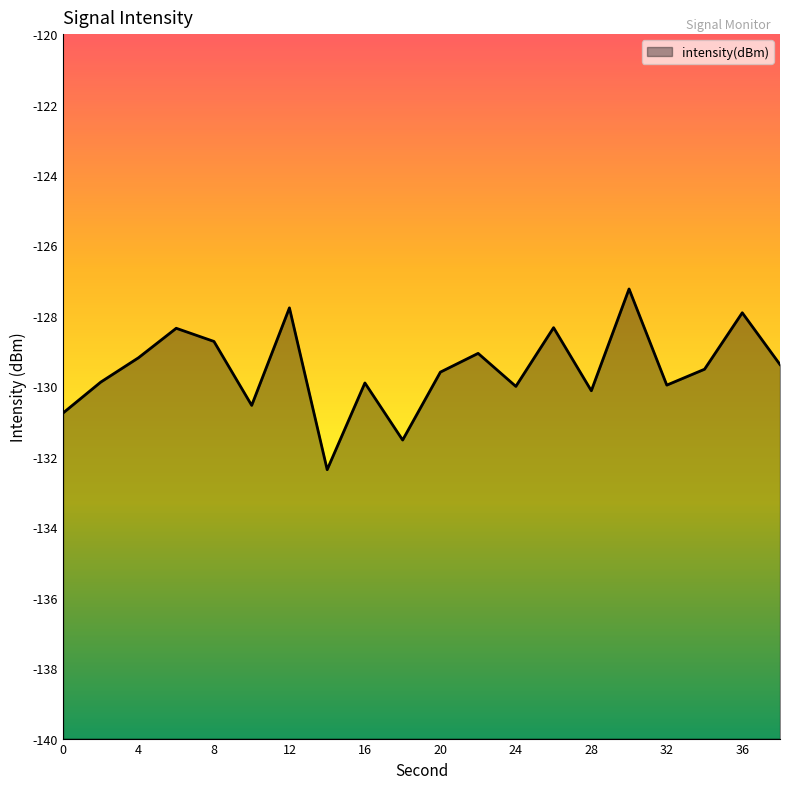

List the labels in order of value, largest first.

30, 12, 36, 26, 6, 8, 22, 4, 38, 34, 20, 2, 16, 32, 24, 28, 10, 0, 18, 14